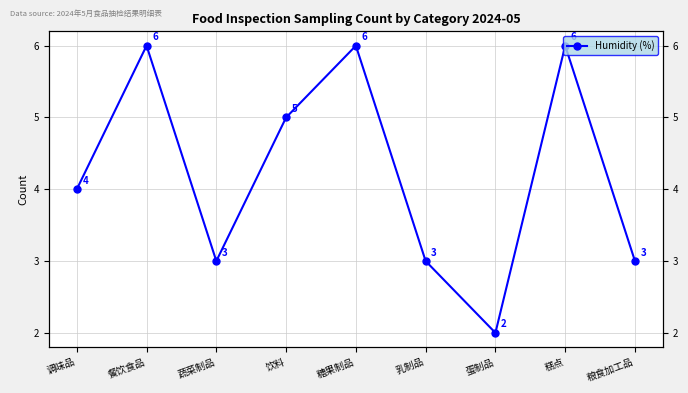

Count the number of data series in this chart.

1